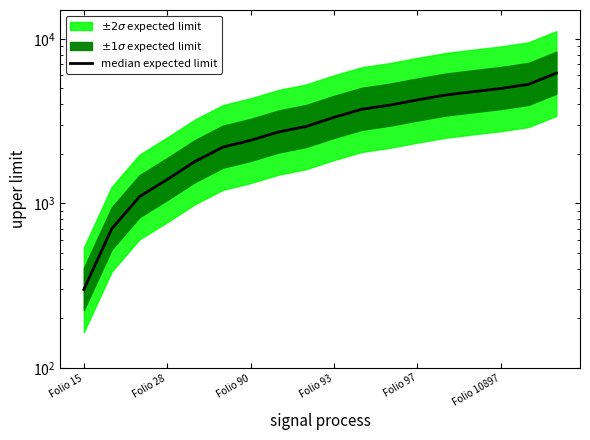

What is the sum of all values?

56720